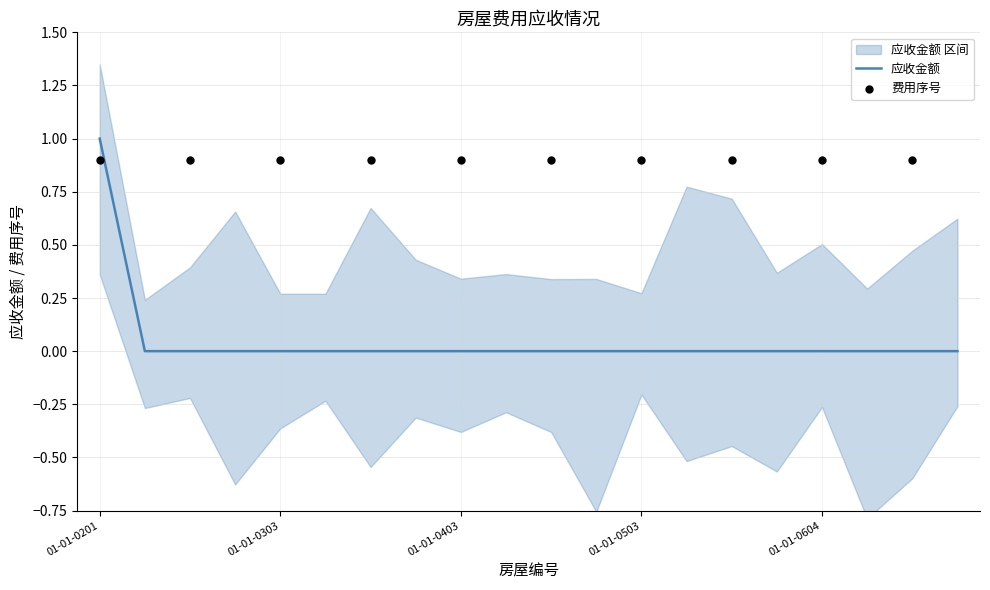

Which has a higher value, 01-01-0304 or 01-01-0404?

01-01-0304